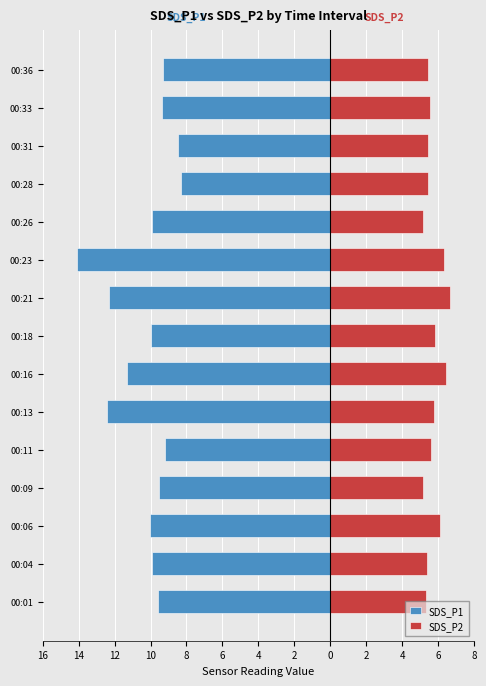

What are all the series names shown in the legend?

SDS_P1, SDS_P2